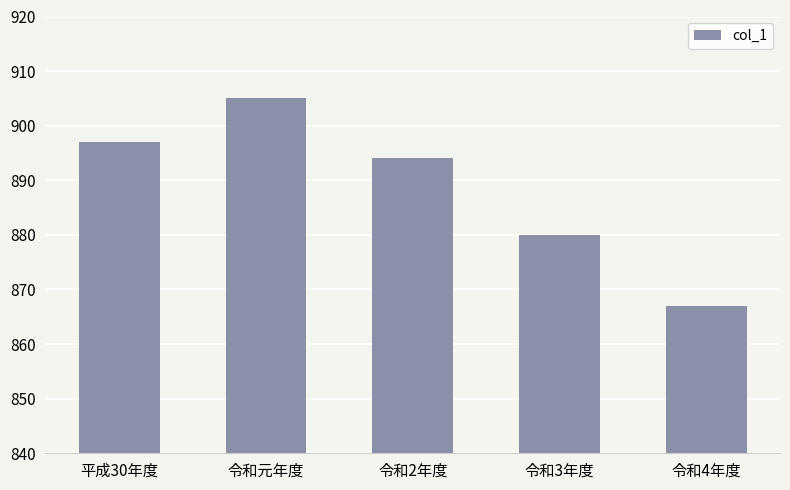

Reading left to right, extract all data points from this chart.

897	905	894	880	867